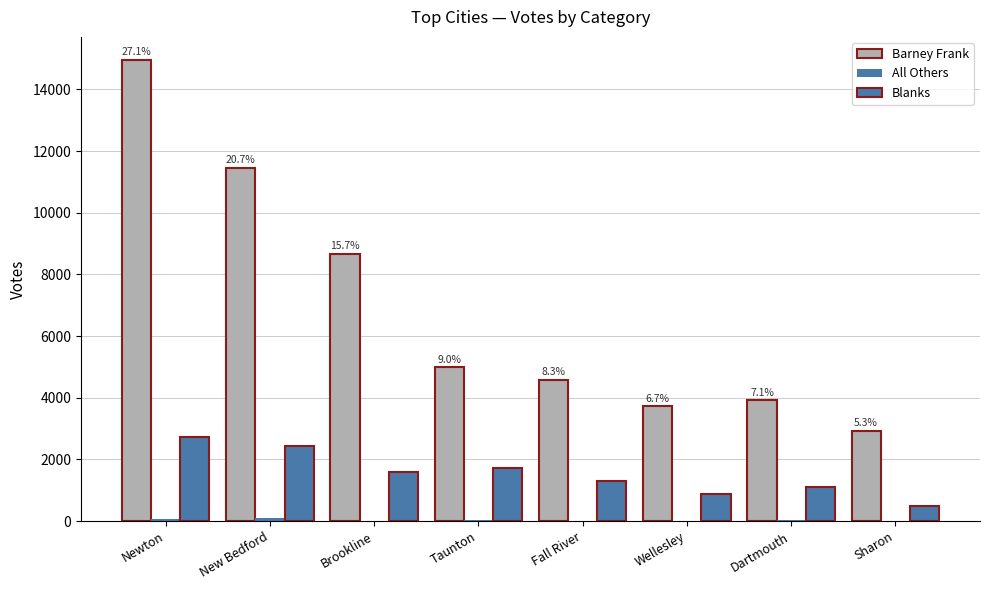

Which series has the largest total across all categories?

Barney Frank